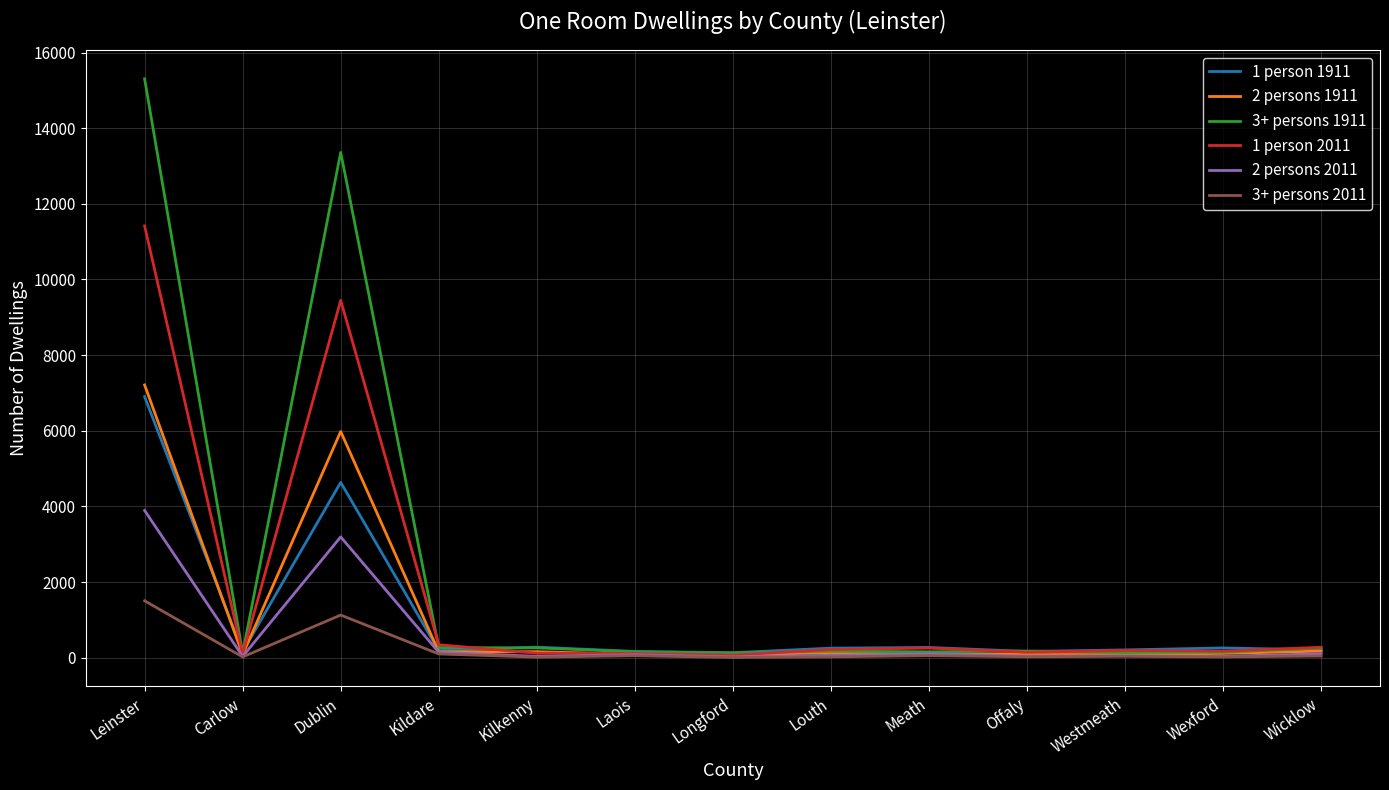

What is the total value across all series at Wicklow?

1049